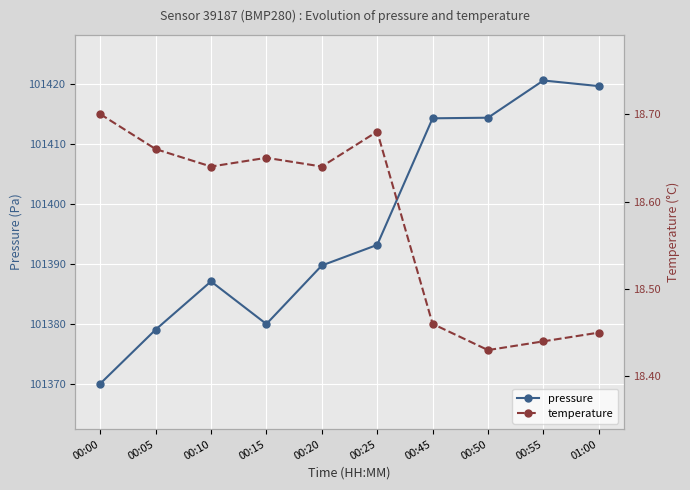

At which category is the sum across all series the highest?

00:55